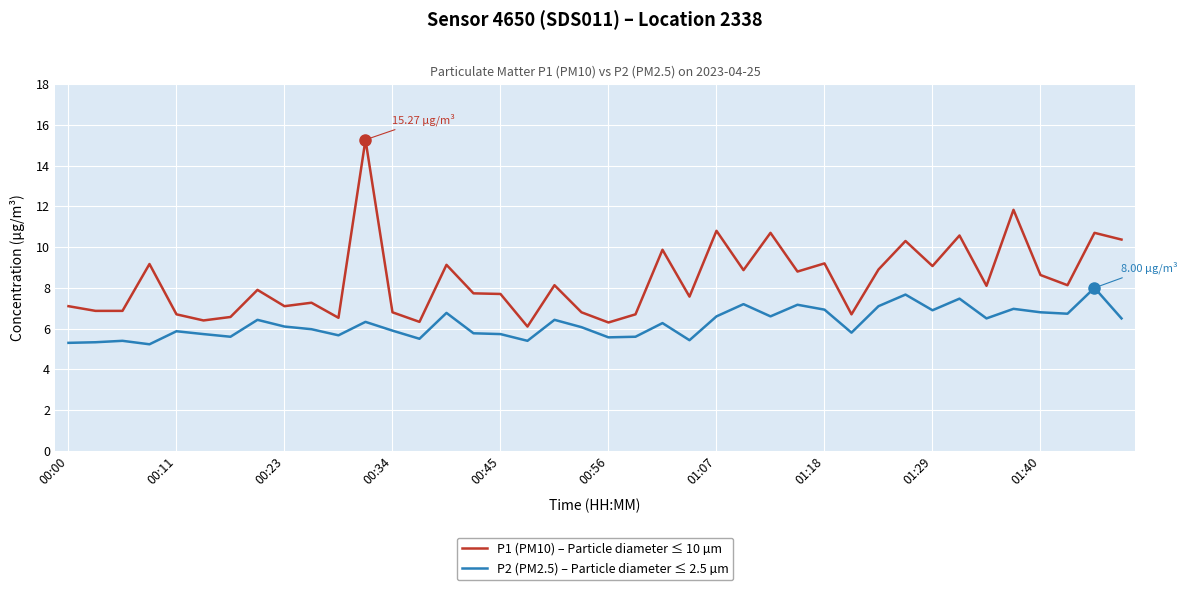

How many lines are shown in the chart?

2